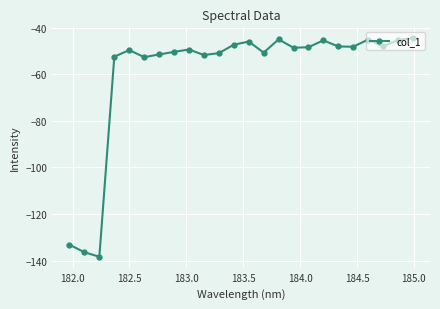

What is the greatest value displayed?

-44.6